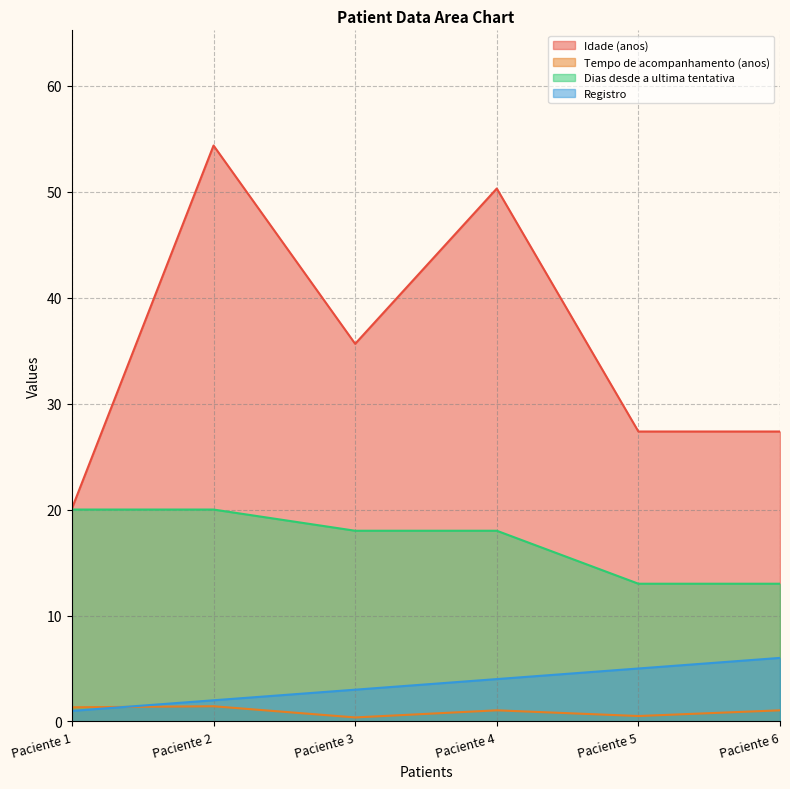

Reading right to left, what are all the values shown in this chart?

Idade (anos): 27.4	27.4	50.3	35.6	54.4	20.1
Tempo de acompanhamento (anos): 1.1	0.5	1.1	0.4	1.4	1.3
Dias desde a ultima tentativa: 13.0	13.0	18.0	18.0	20.0	20.0
Registro: 6.0	5.0	4.0	3.0	2.0	1.0